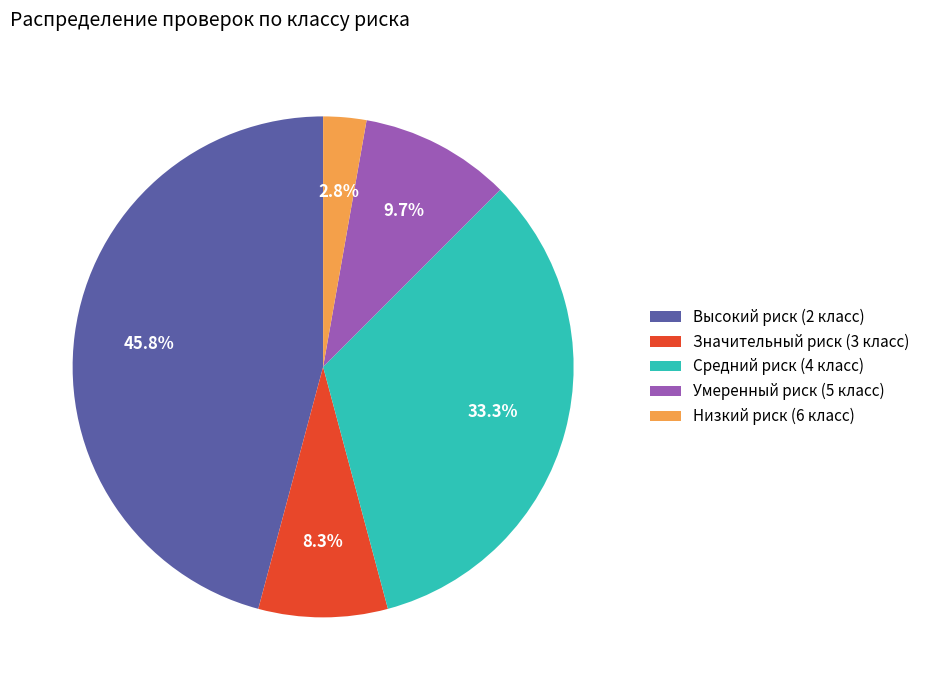

How many segments does this pie chart have?

5